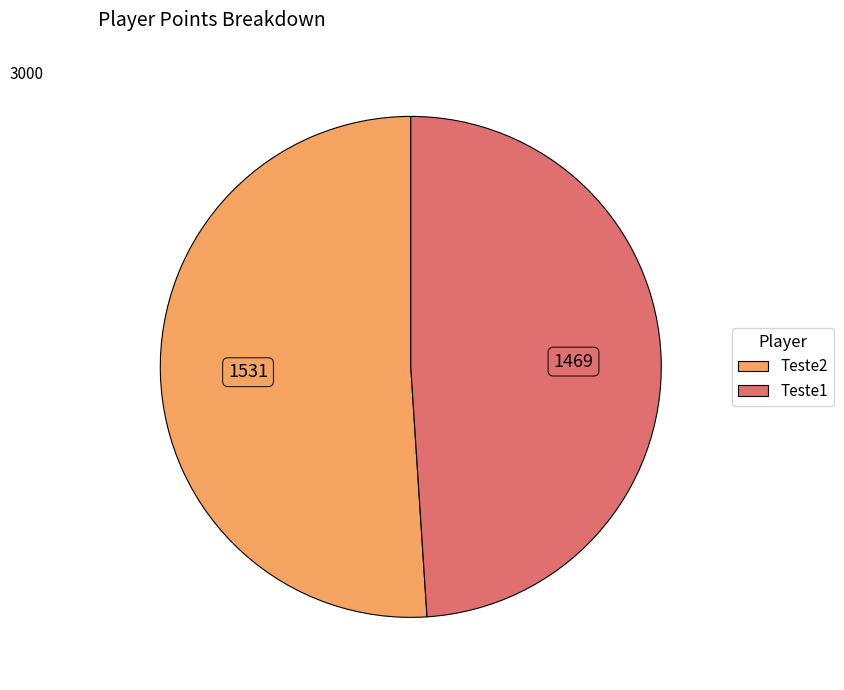

Is there any slice that represents more than half of the pie?

Yes